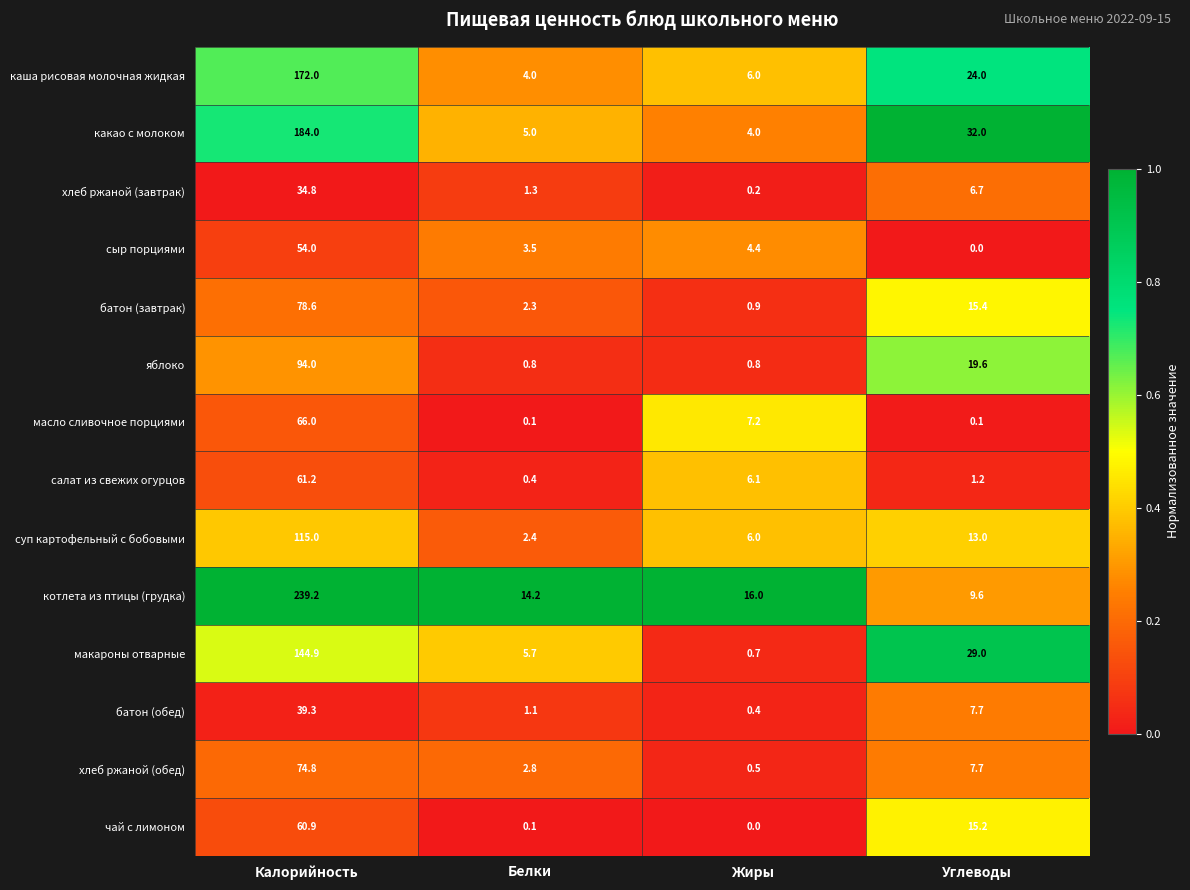

What is the average value of the салат из свежих огурцов series?

17.2